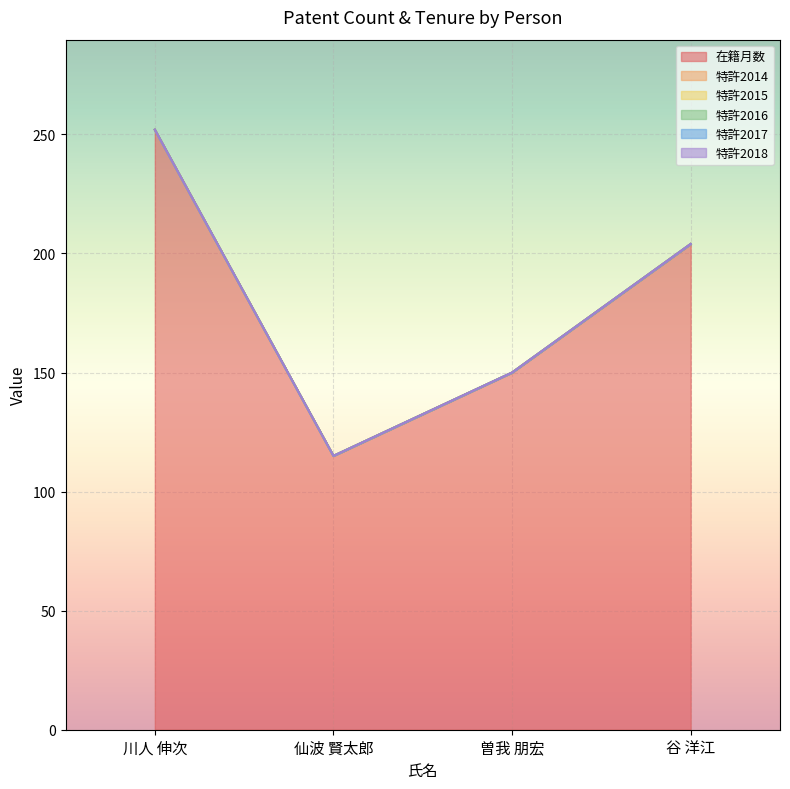

How many categories are shown in the chart?

4